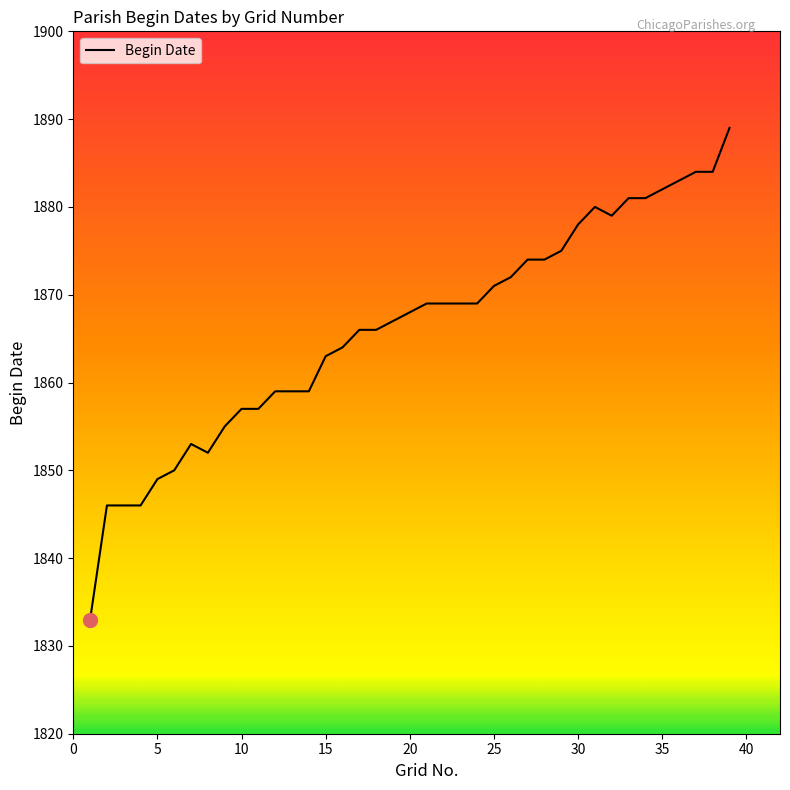

What is the minimum value shown in the chart?

1833